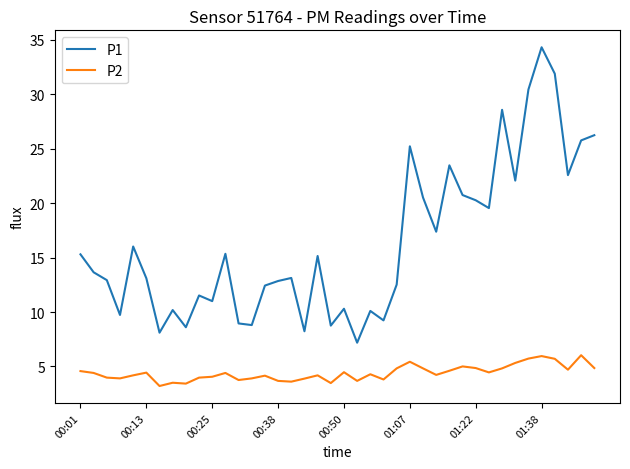

Which series has the largest range (max minus min)?

P1